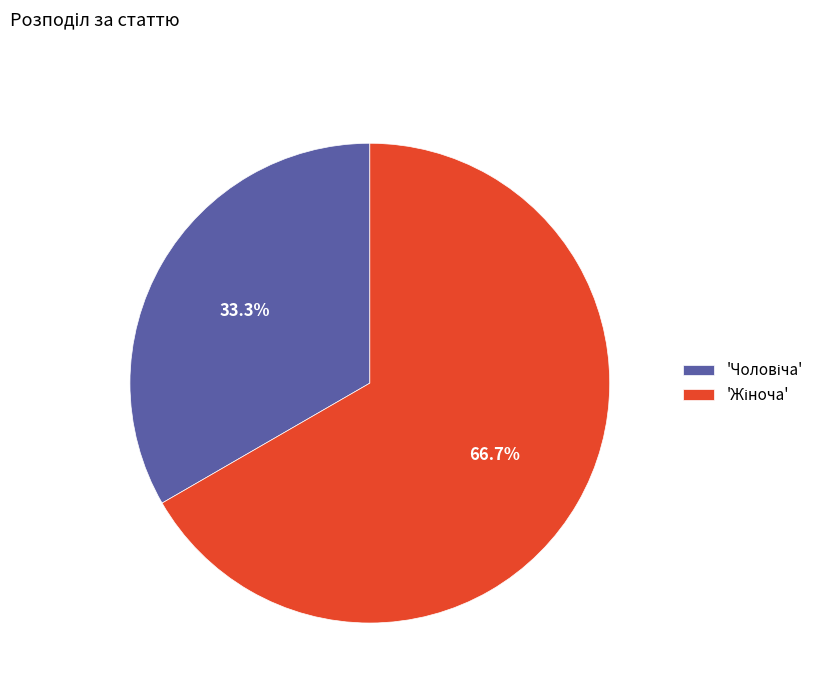

Is there any slice that represents more than half of the pie?

Yes